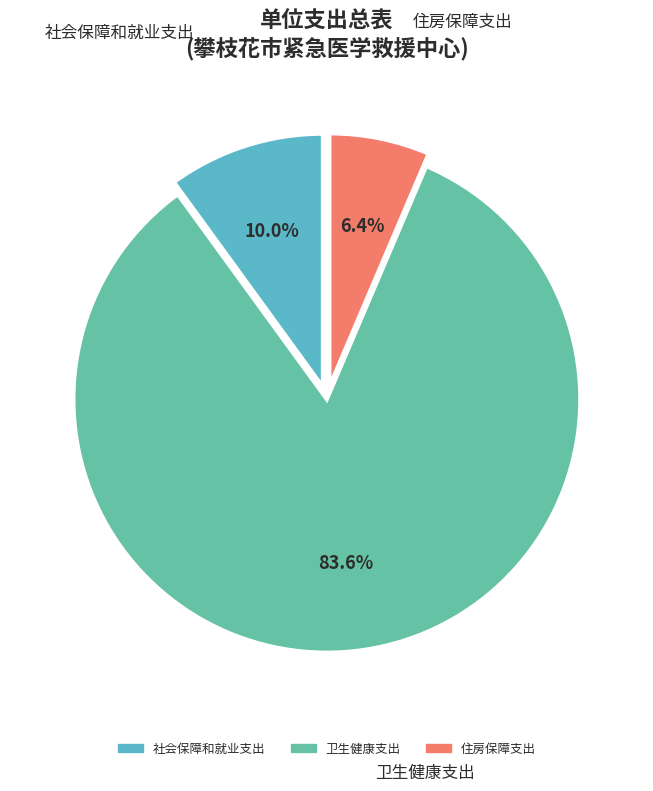

Which has a higher value, 住房保障支出 or 社会保障和就业支出?

社会保障和就业支出